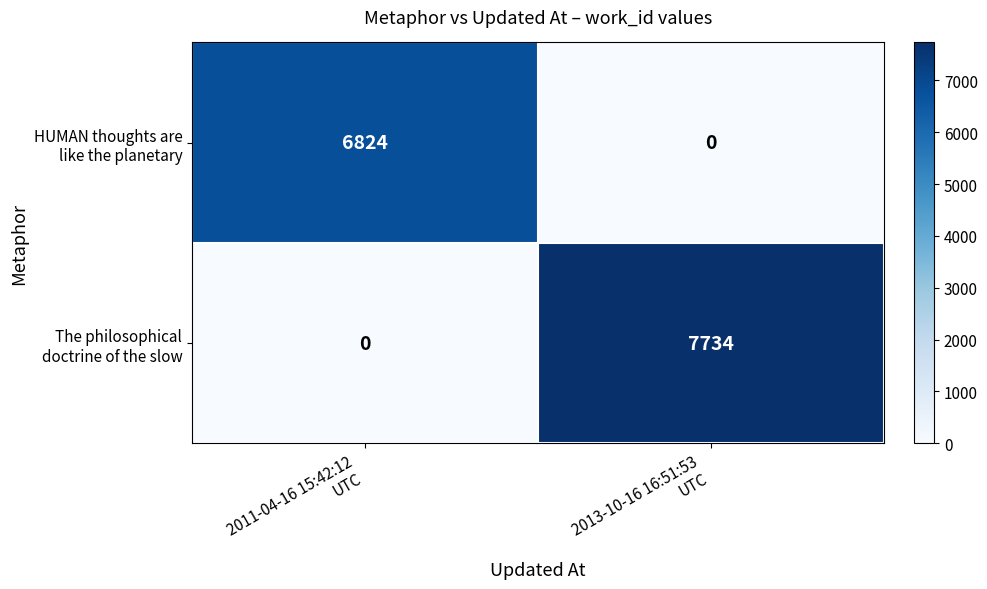

At how many categories does at least one series exceed 4729?

2